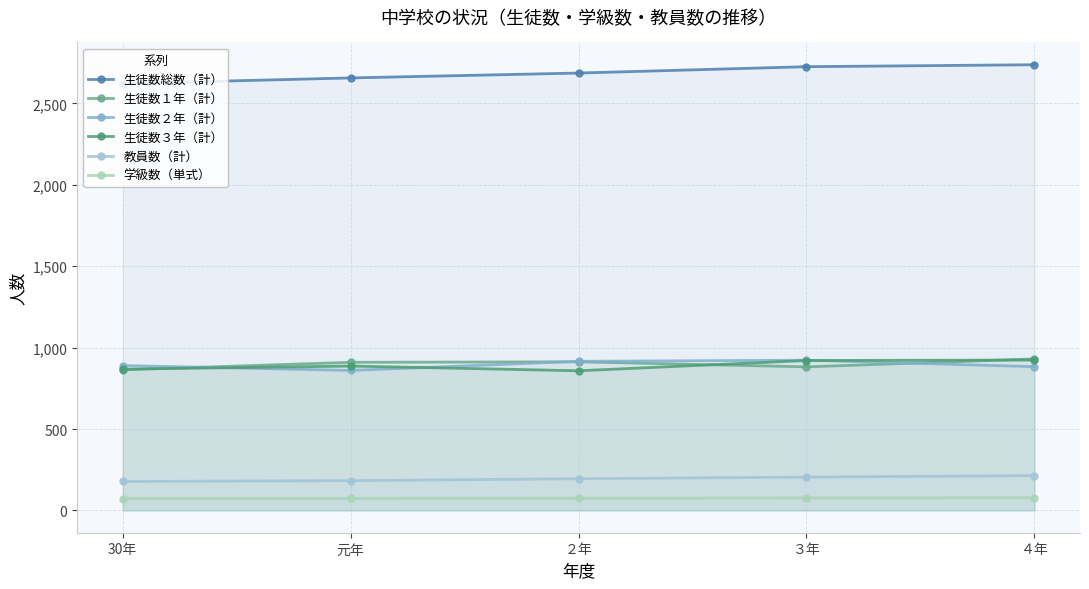

The value of 生徒数２年（計） at ２年 is 1194. True or false?

False